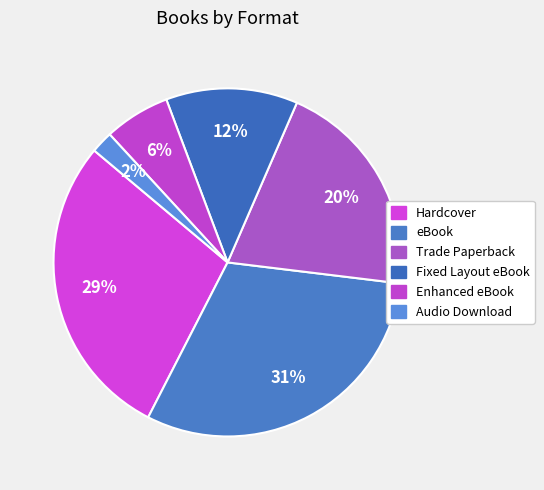

True or false: Enhanced eBook accounts for 6% of the total.

True